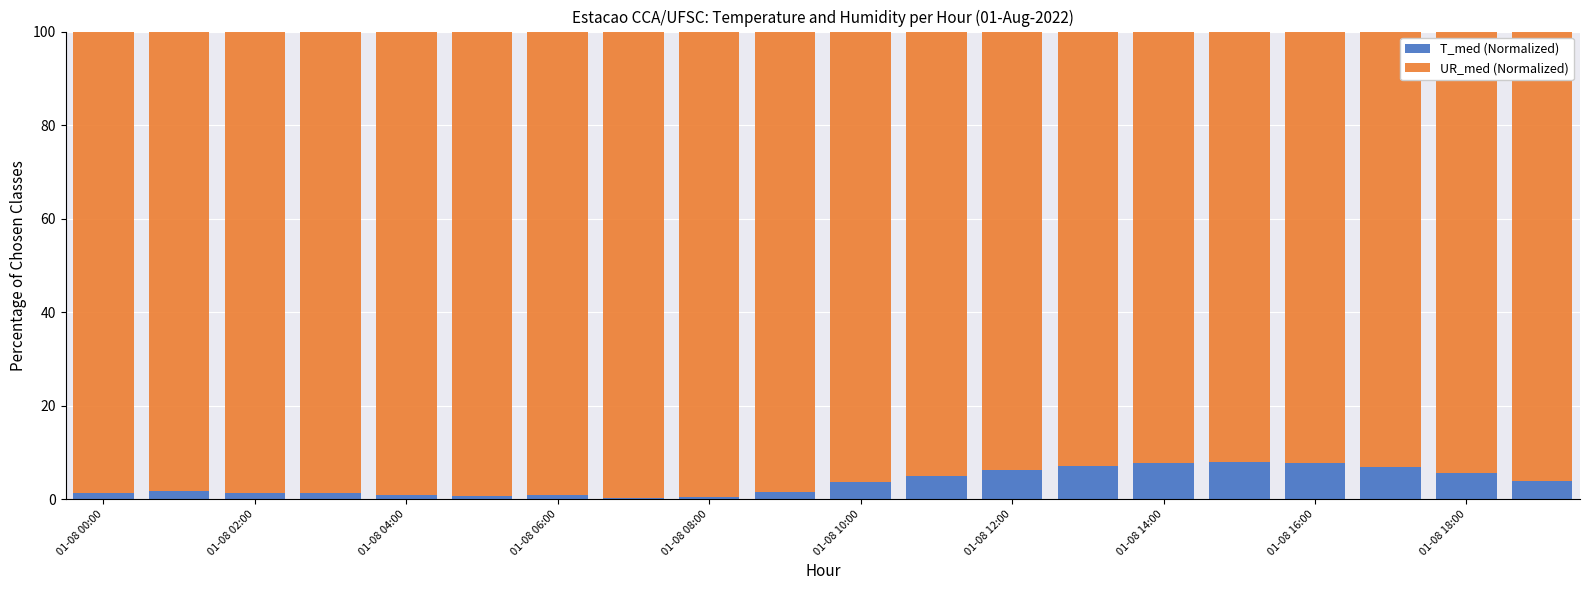

What is the sum of all T_med (Normalized) values?

72.6